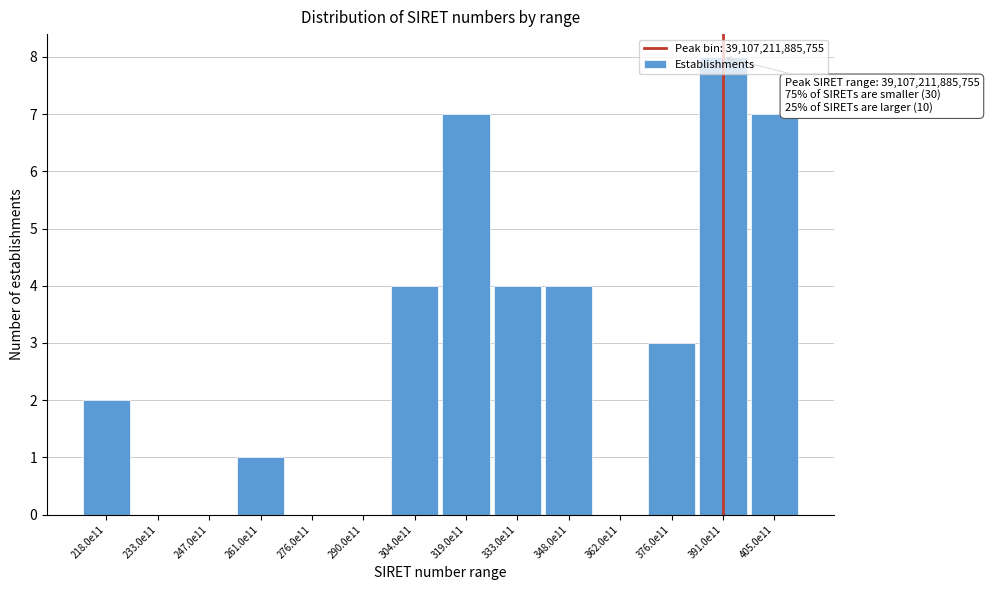

Is it true that the value at 348.0e11 is 1?

False